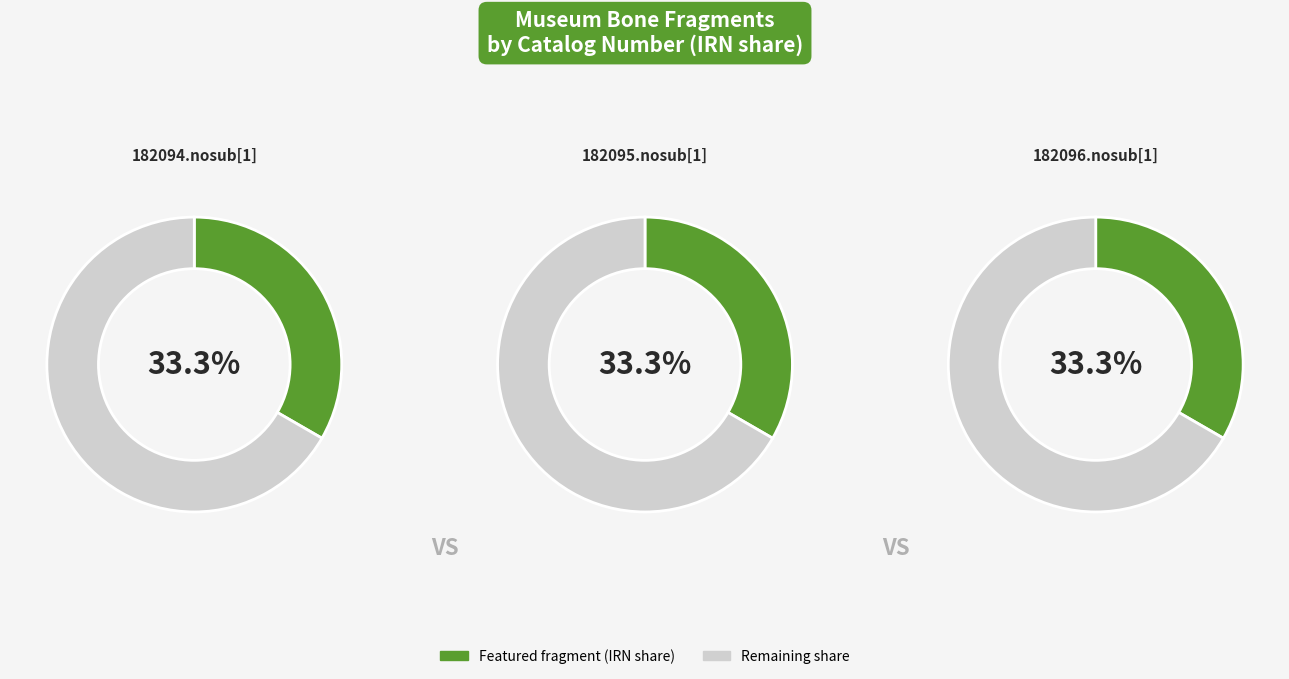

Does 182095.nosub[1] represent more than half of the total?

No